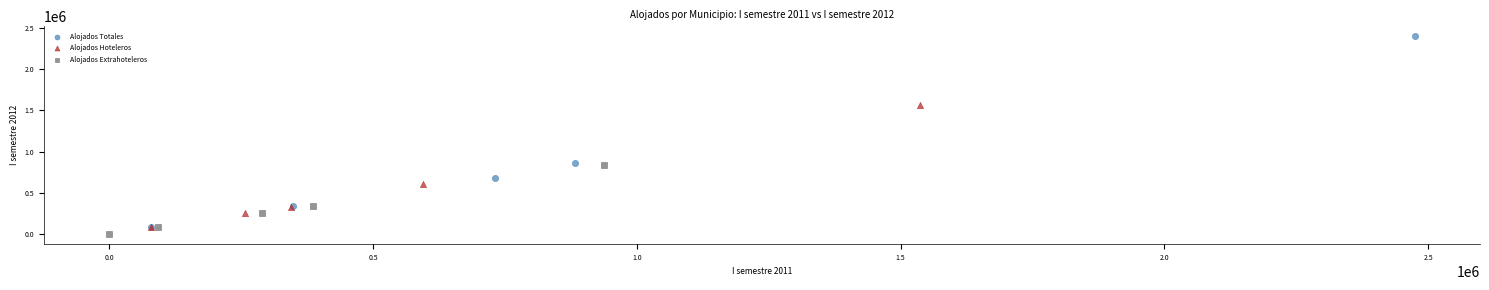

Which series contains the highest Y value?

Alojados Totales